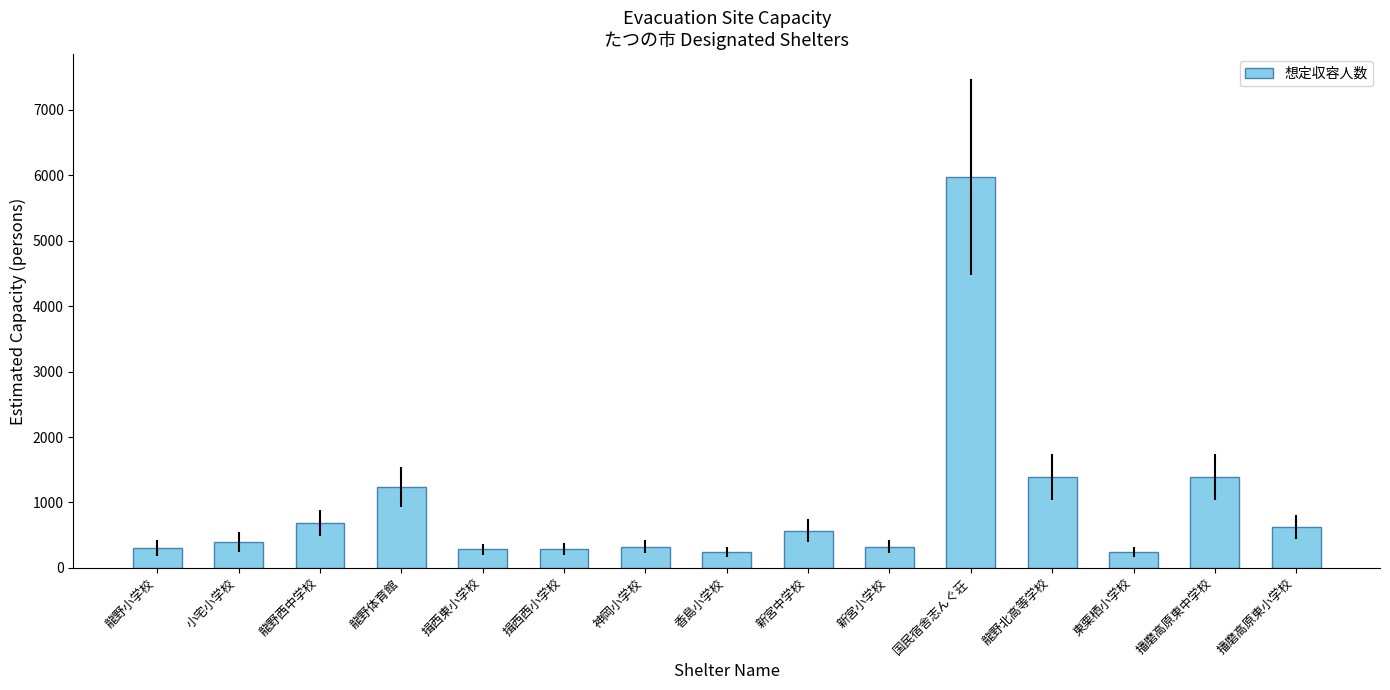

What is the difference between the values at 龍野小学校 and 香島小学校?

63